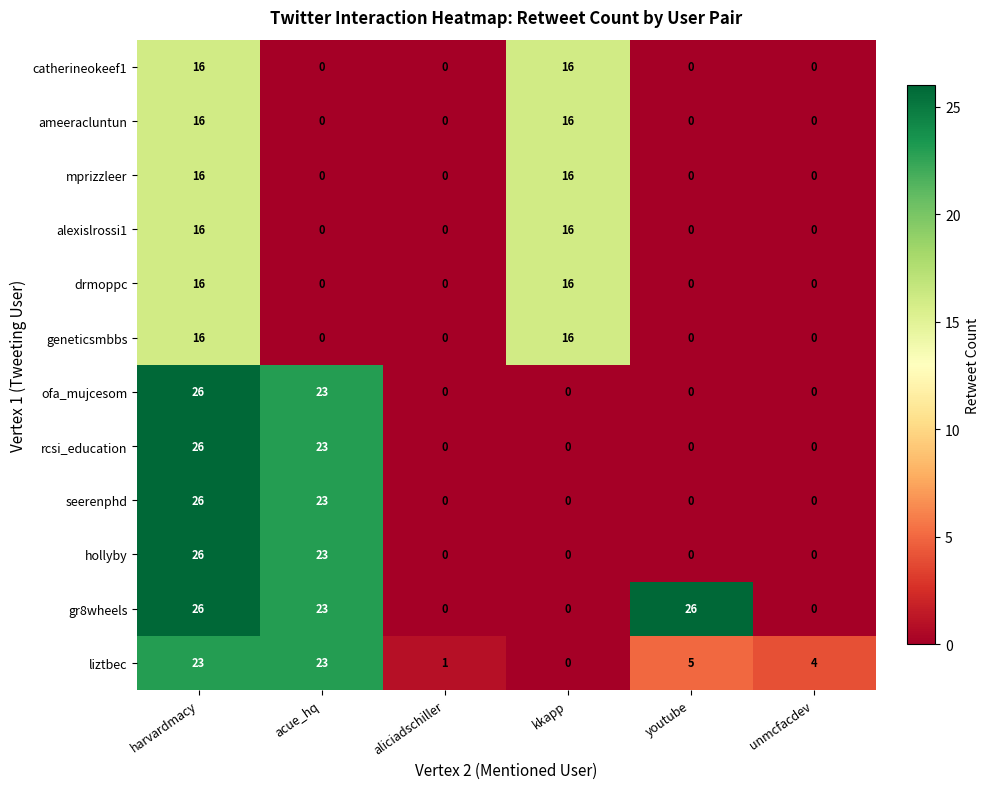

Which category has the highest value in the hollyby series?

harvardmacy